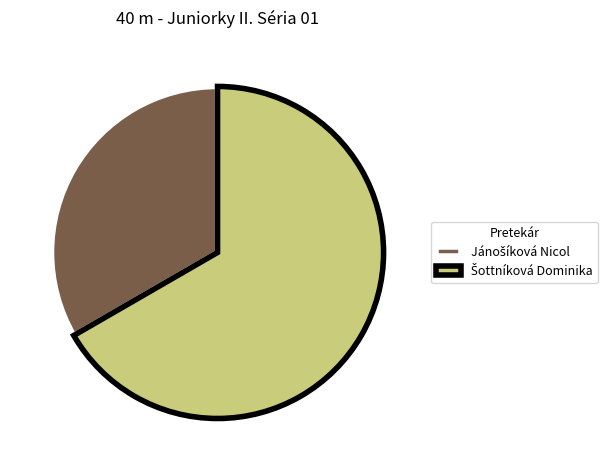

Does any single category account for the majority?

Yes